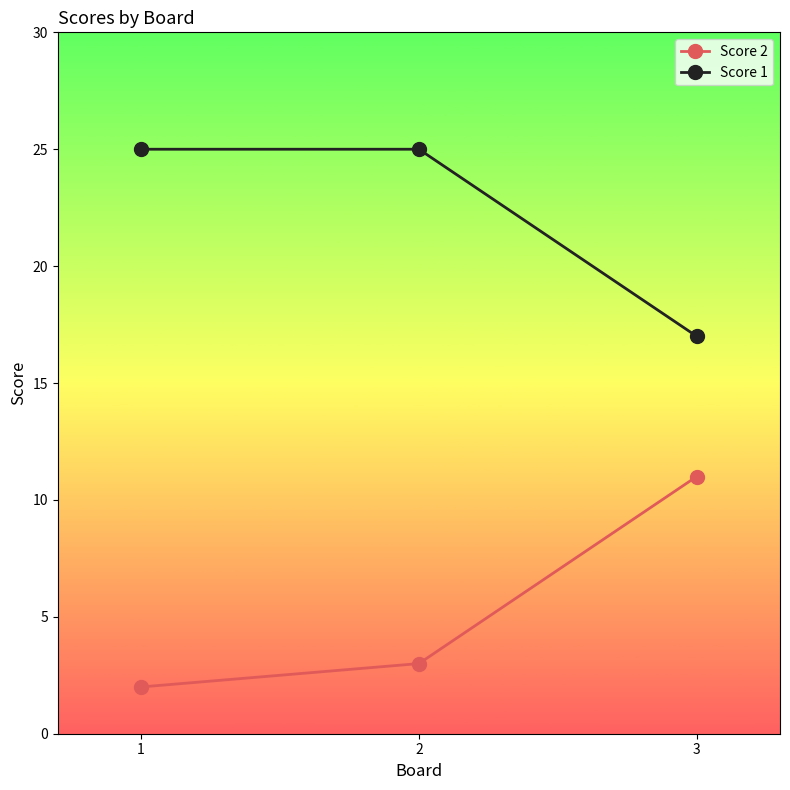

Reading left to right, list all the values displayed in this chart.

Score 2: 1=2	2=3	3=11
Score 1: 1=25	2=25	3=17